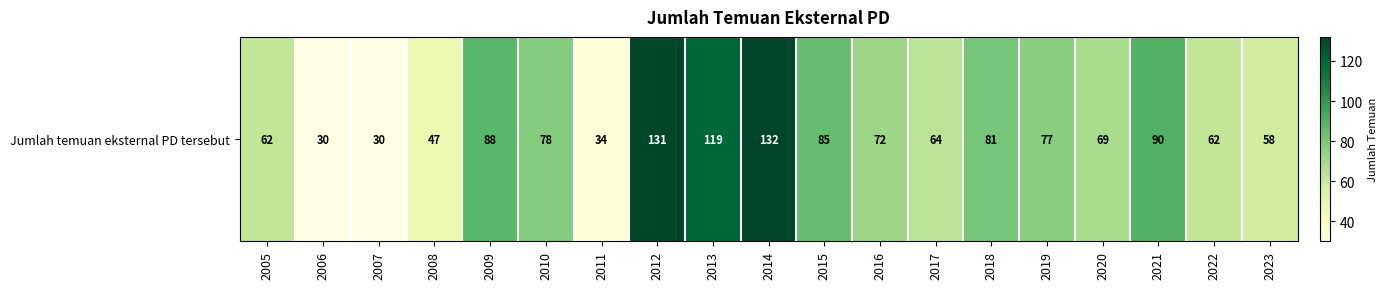

Is it true that the value at 2014 is 132?

True